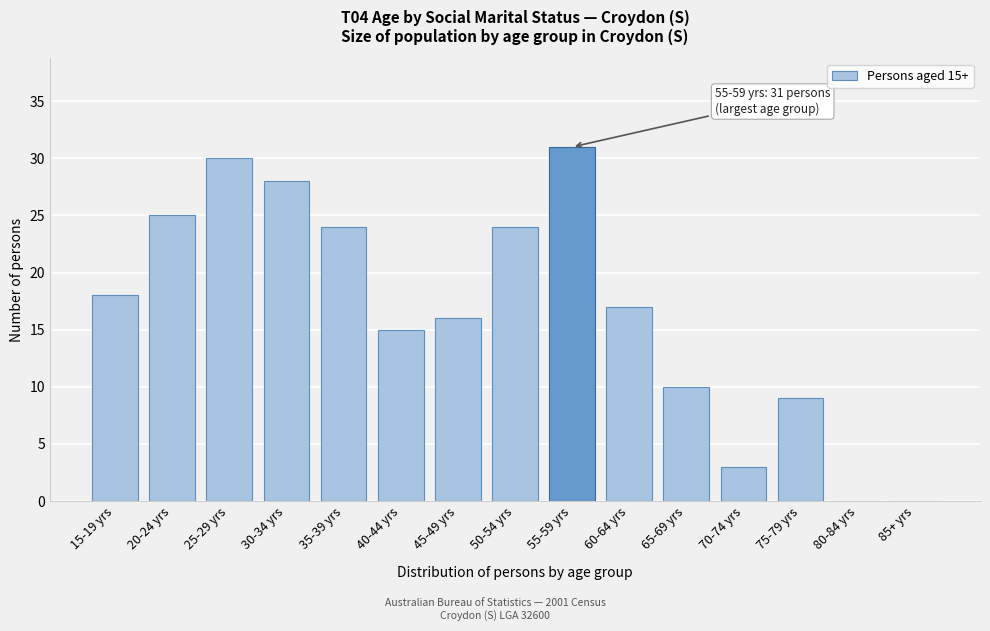

Reading left to right, transcribe all the data shown in this chart.

15-19 yrs=18	20-24 yrs=25	25-29 yrs=30	30-34 yrs=28	35-39 yrs=24	40-44 yrs=15	45-49 yrs=16	50-54 yrs=24	55-59 yrs=31	60-64 yrs=17	65-69 yrs=10	70-74 yrs=3	75-79 yrs=9	80-84 yrs=0	85+ yrs=0